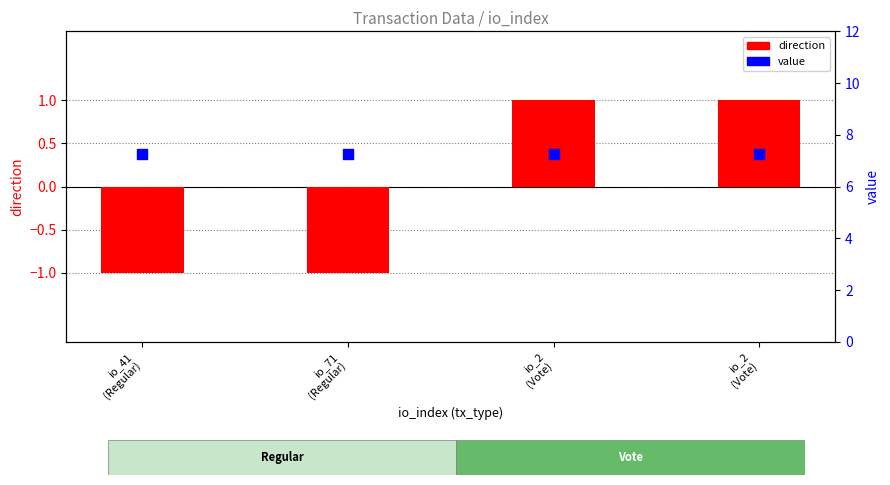

What are all the series names shown in the legend?

direction, value